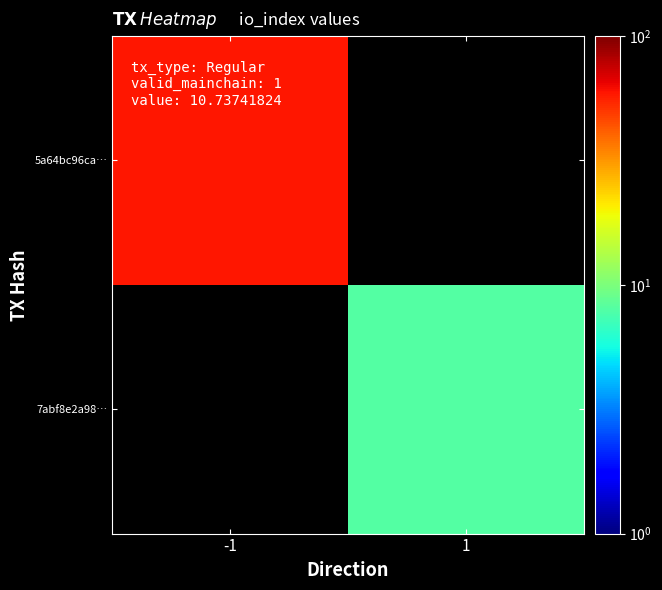

List the labels in order of 5a64bc96ca… value, smallest first.

-1, 1